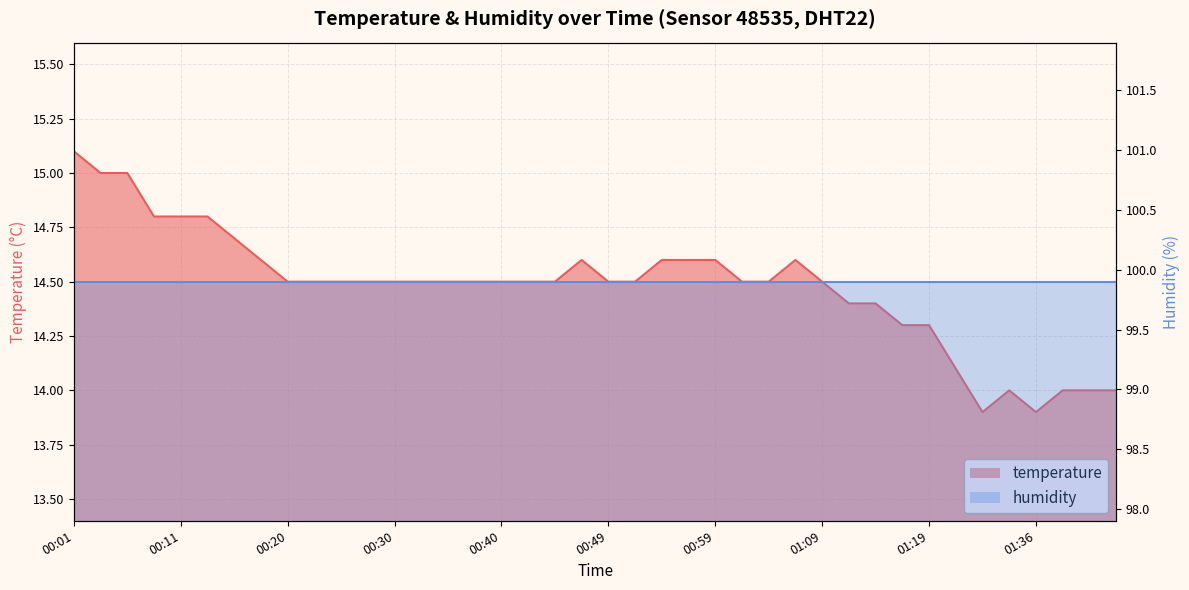

Rank the categories by value from highest to lowest.

00:01, 00:03, 00:06, 00:08, 00:11, 00:13, 00:15, 00:18, 00:47, 00:54, 00:57, 00:59, 01:07, 00:20, 00:23, 00:25, 00:28, 00:30, 00:32, 00:35, 00:37, 00:40, 00:42, 00:45, 00:49, 00:52, 01:02, 01:04, 01:09, 01:11, 01:14, 01:16, 01:19, 01:26, 01:33, 01:38, 01:41, 01:43, 01:31, 01:36